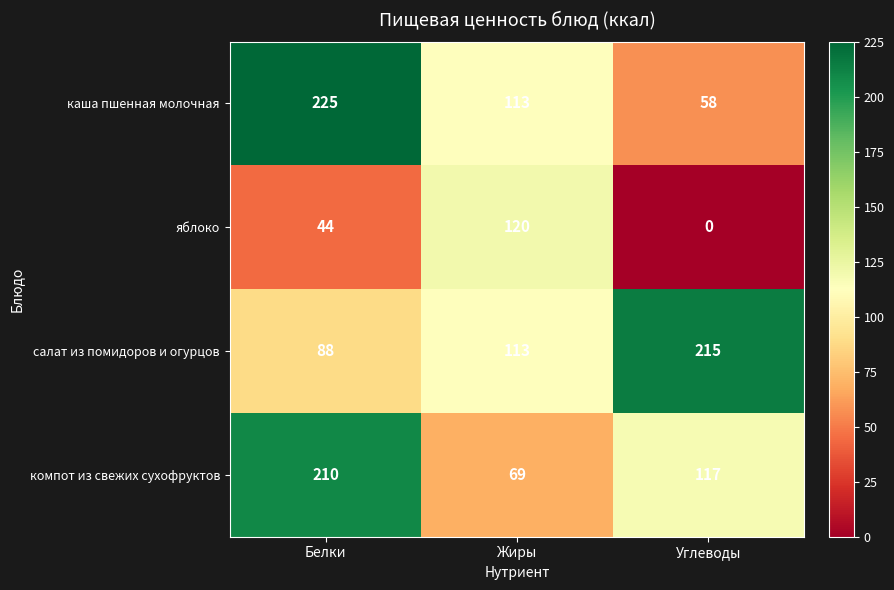

How many data points does each series have?

3